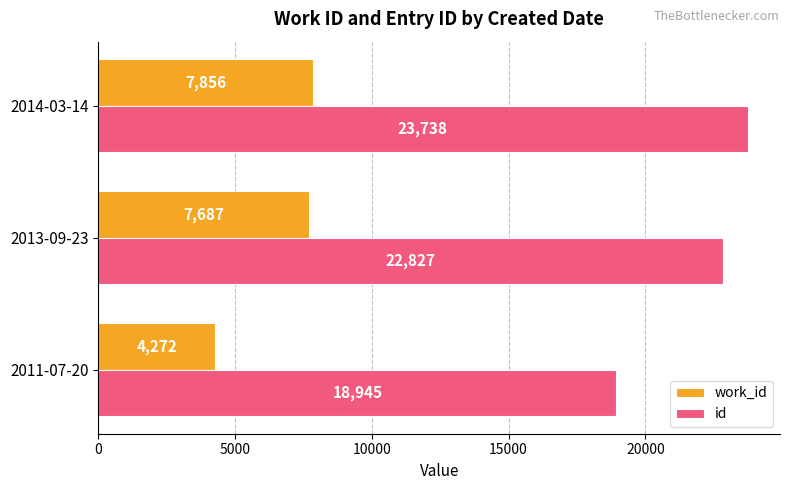

What is the difference between the maximum and minimum values in the work_id series?

3584